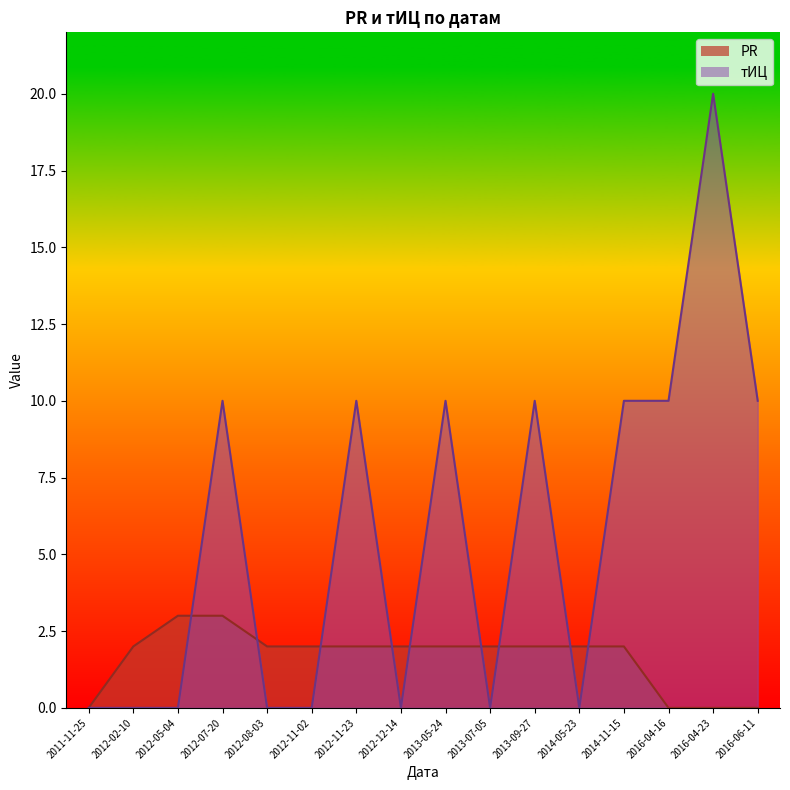

Count the PR values in the range 2 to 3.

12